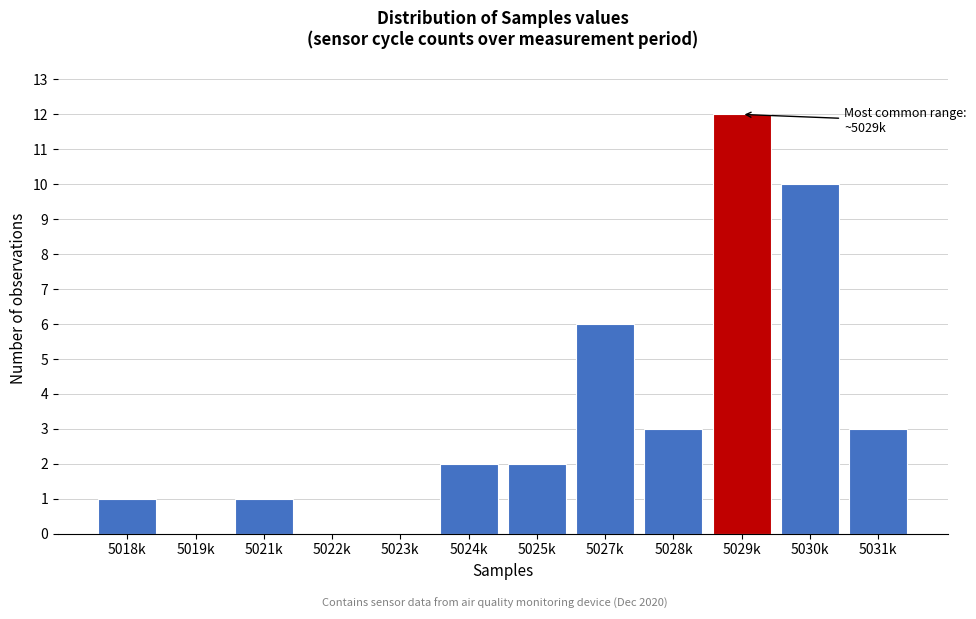

Reading right to left, list all the values displayed in this chart.

5031k=3	5030k=10	5029k=12	5028k=3	5027k=6	5025k=2	5024k=2	5023k=0	5022k=0	5021k=1	5019k=0	5018k=1